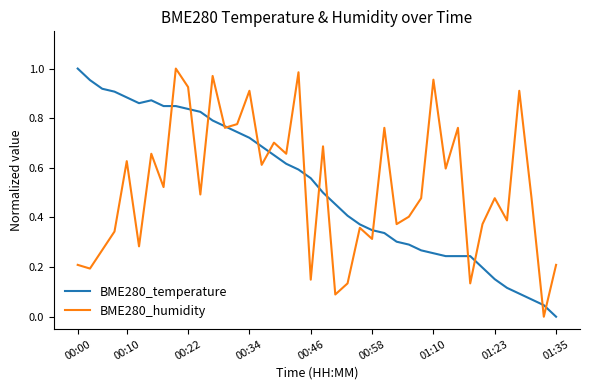

The BME280_temperature series shows 1.2 at 00:22. True or false?

False